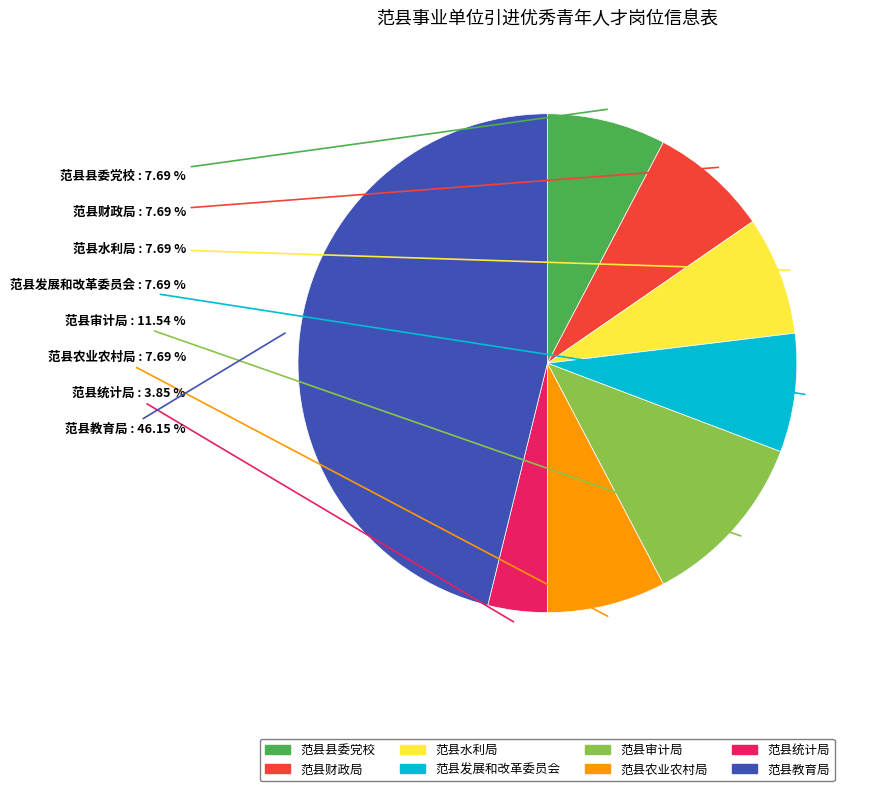

Does 范县农业农村局 account for over 50% of the chart?

No